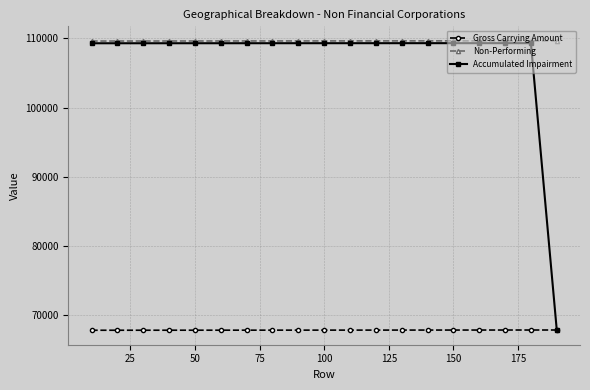

What is the maximum value for Accumulated Impairment?

109314